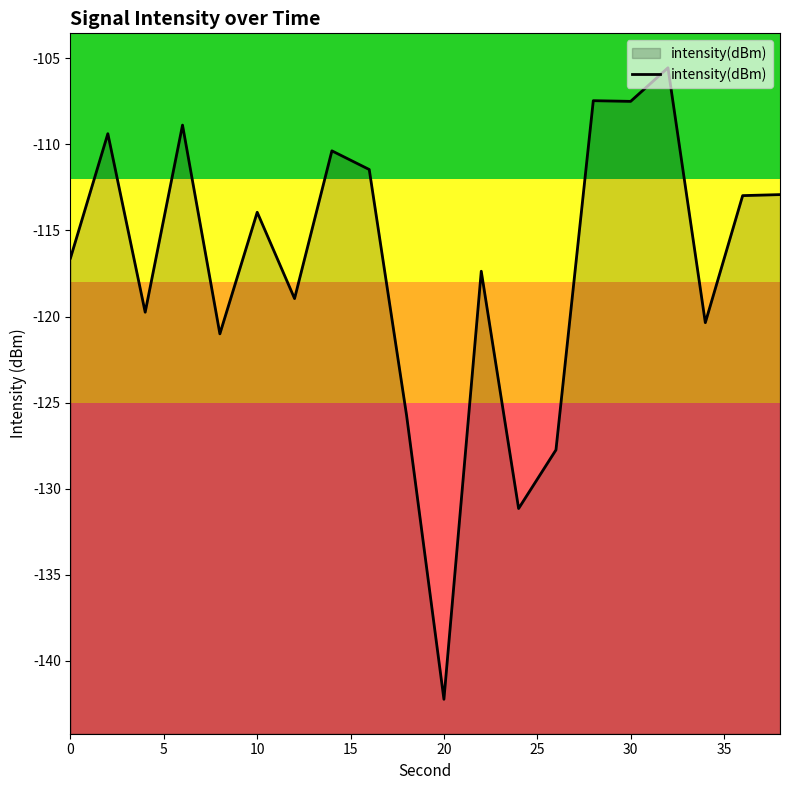

Which label corresponds to the smallest value in the chart?

20